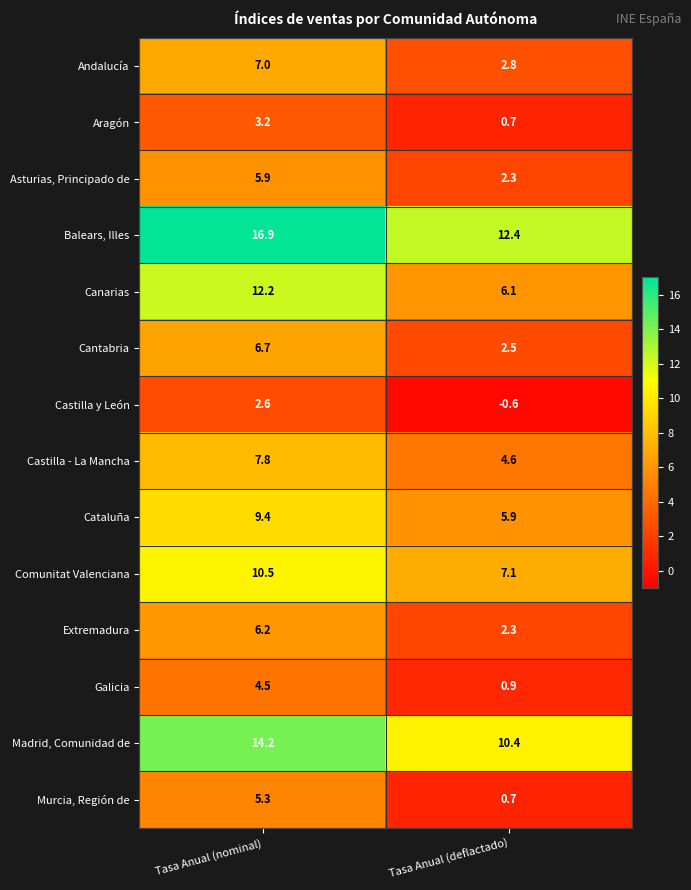

How many categories are shown in the chart?

2